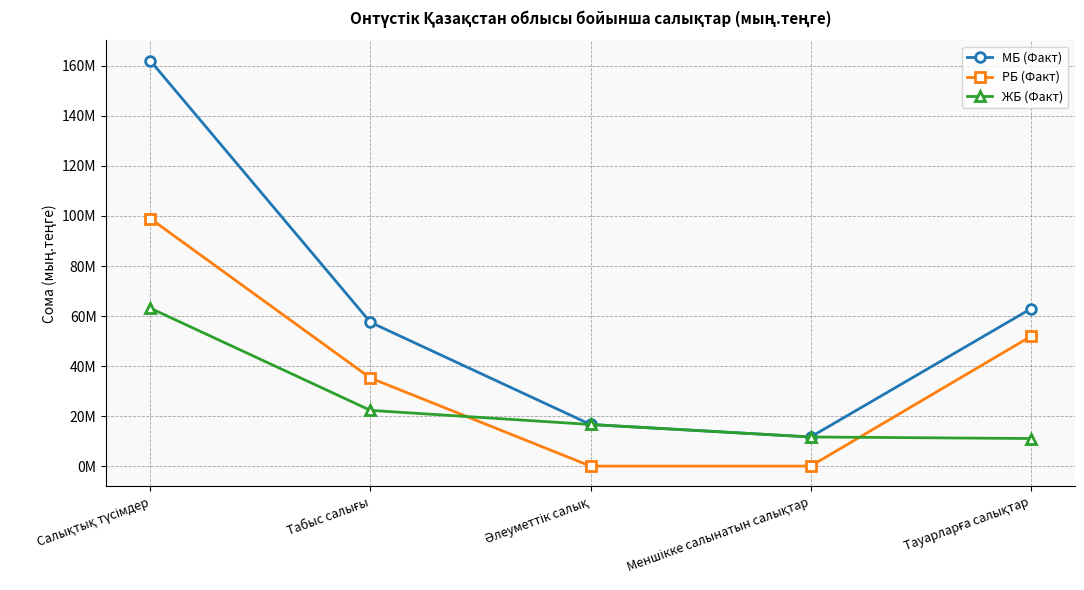

What is the spread (max minus min) of values at Меншікке салынатын салықтар?

11644085